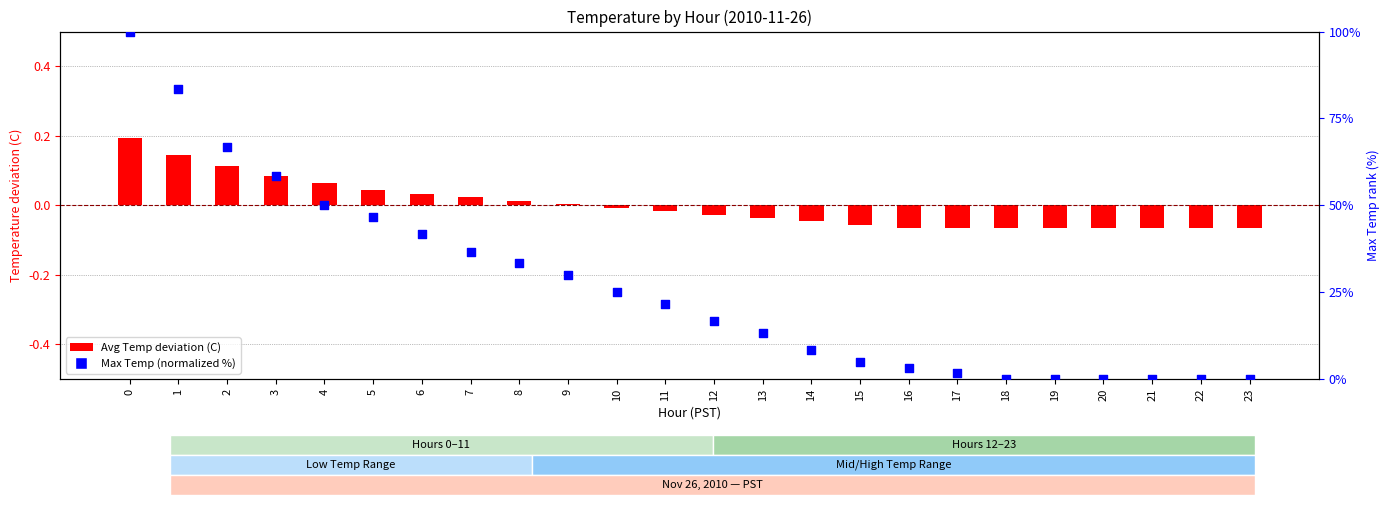

What is the total value across all series at 5?

46.7